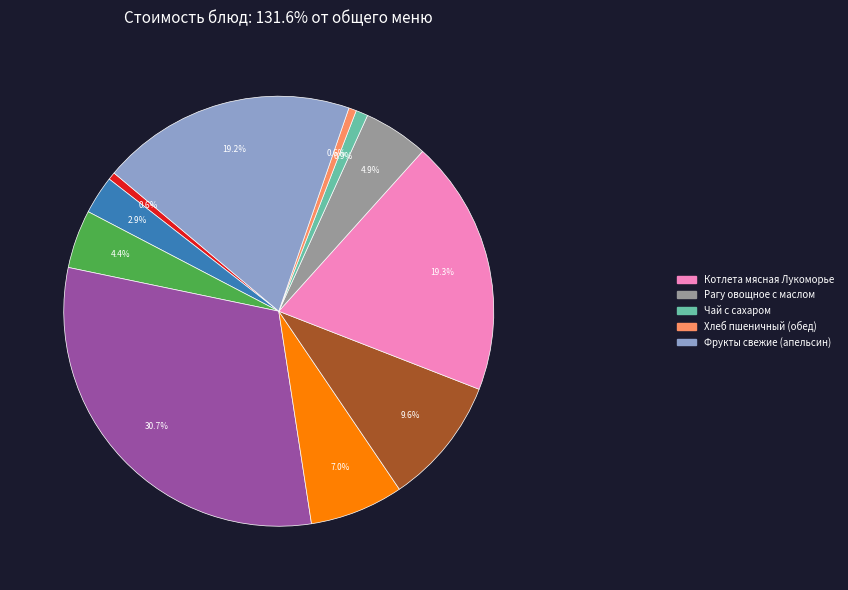

To the nearest percent, what is the average slice percentage?

9%